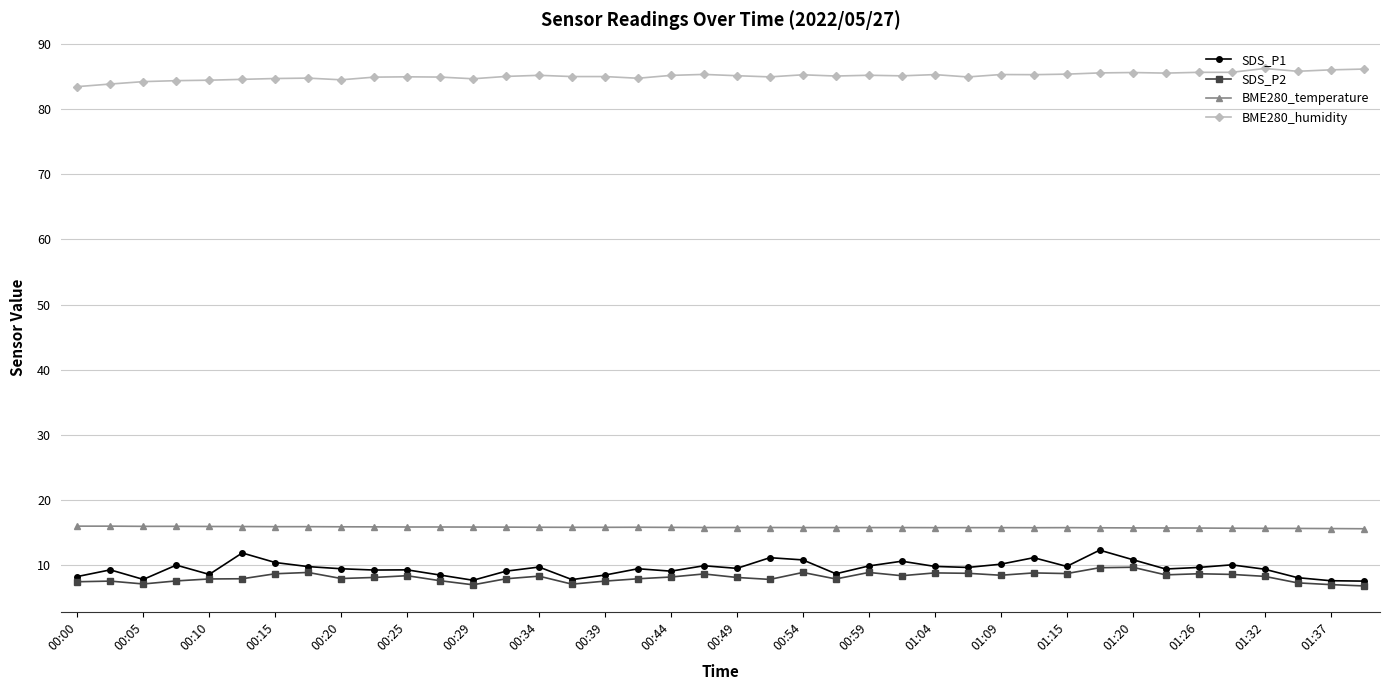

What is the minimum value shown in the chart?

6.7